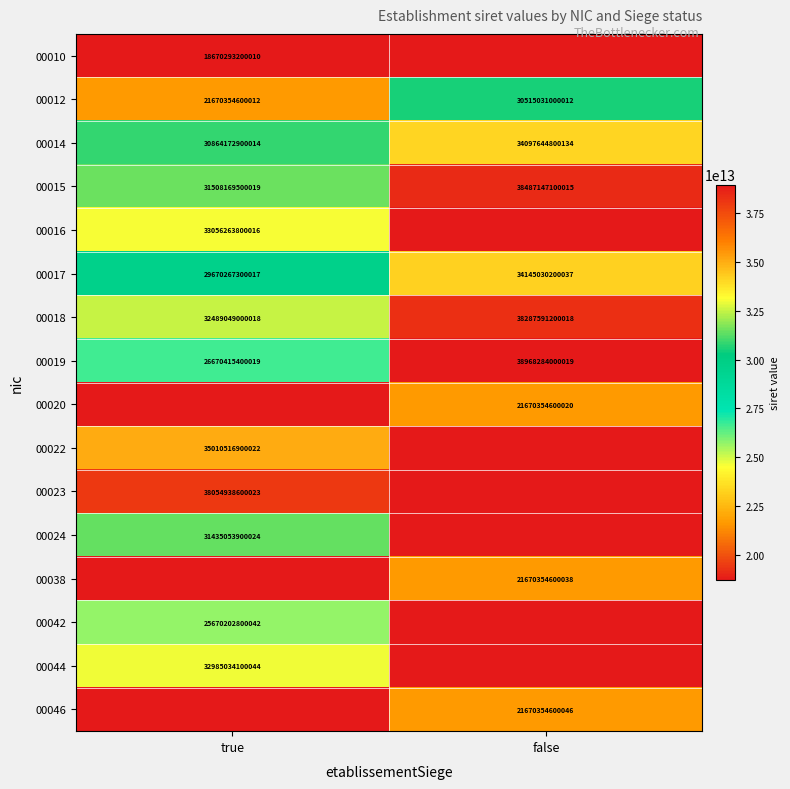

Where is 00018 nearest to the value 35388320100018?

true